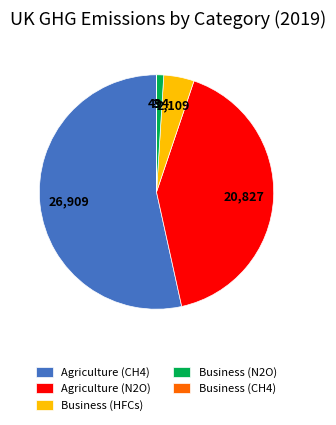

What is the largest slice in the pie chart?

Agriculture (CH4)